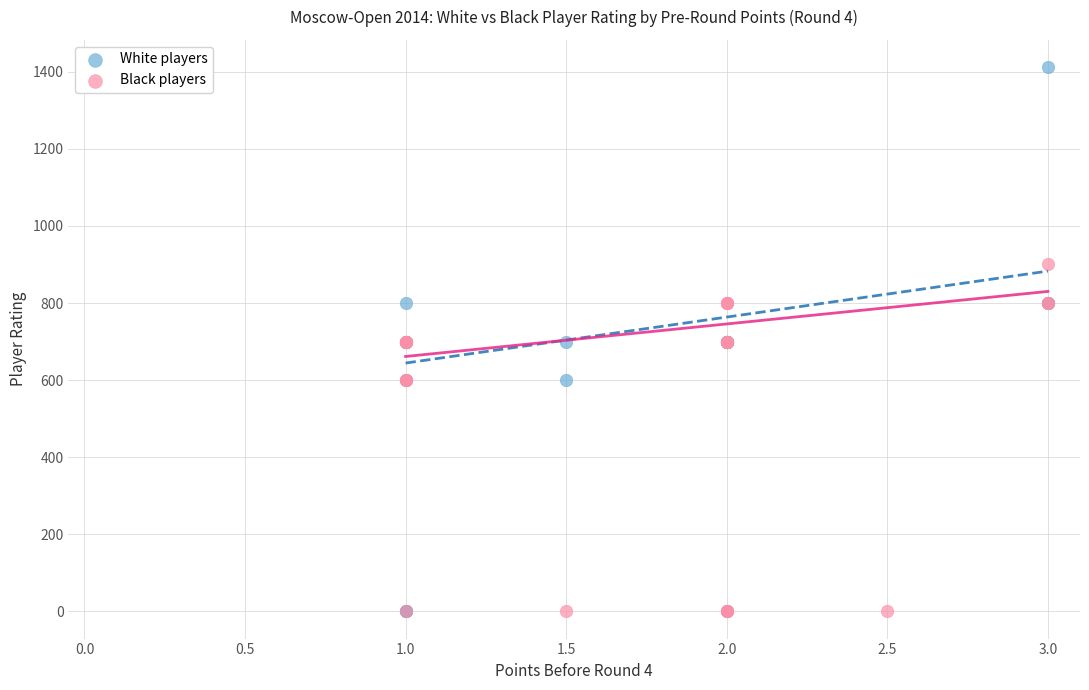

Which series reaches the maximum Y coordinate?

White players